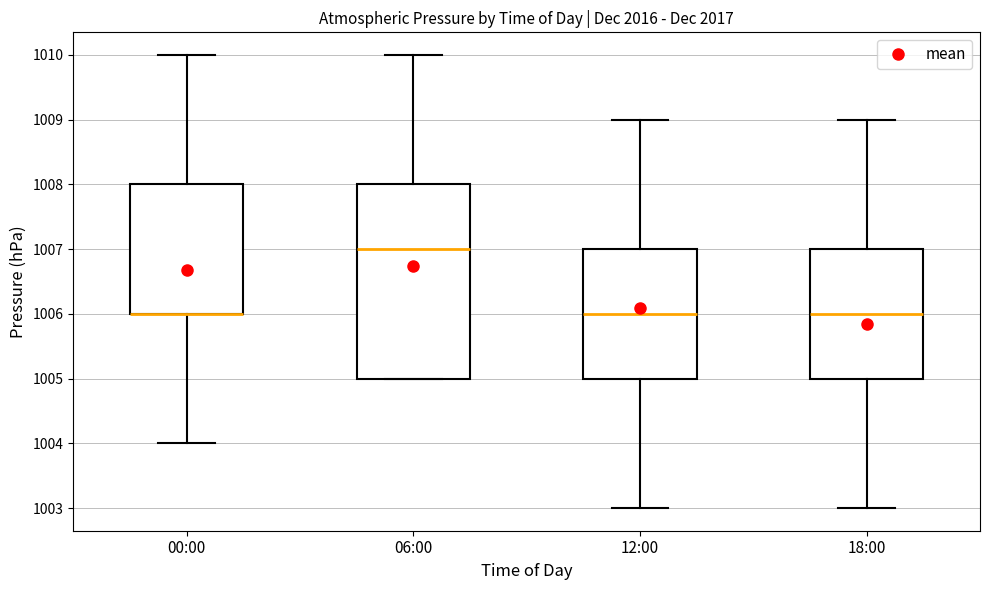

Reading left to right, transcribe this box plot: for each box, give where its median line is, the range the box spans, and where its two whiskers end, as read against the y-axis. The values are not printed on the chart, so give them approximately, as read against the axis.

00:00: median 1006 (drawn on the box's lower edge), box 1006 to 1008, whiskers 1004 to 1010
06:00: median 1007, box 1005 to 1008, whiskers 1005 to 1010
12:00: median 1006, box 1005 to 1007, whiskers 1003 to 1009
18:00: median 1006, box 1005 to 1007, whiskers 1003 to 1009